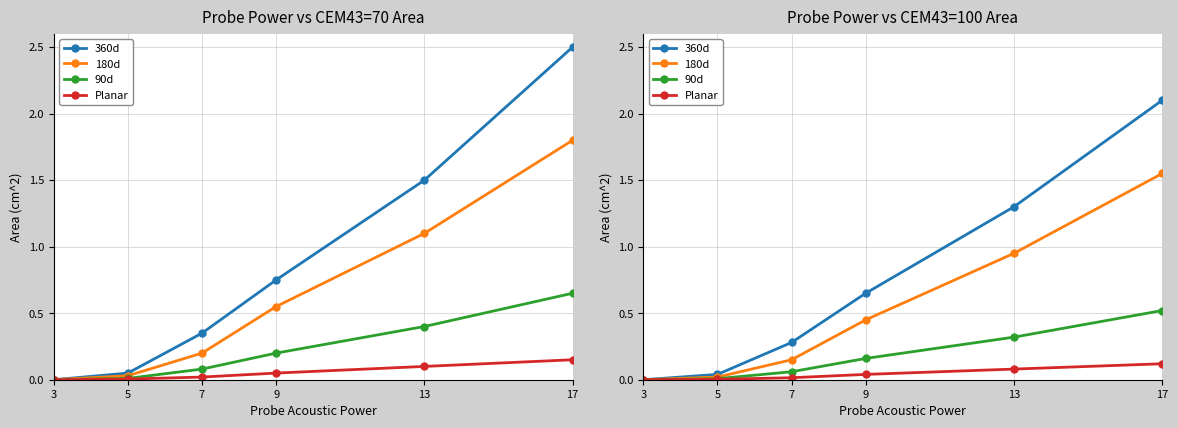

At which category is the sum across all series the highest?

17